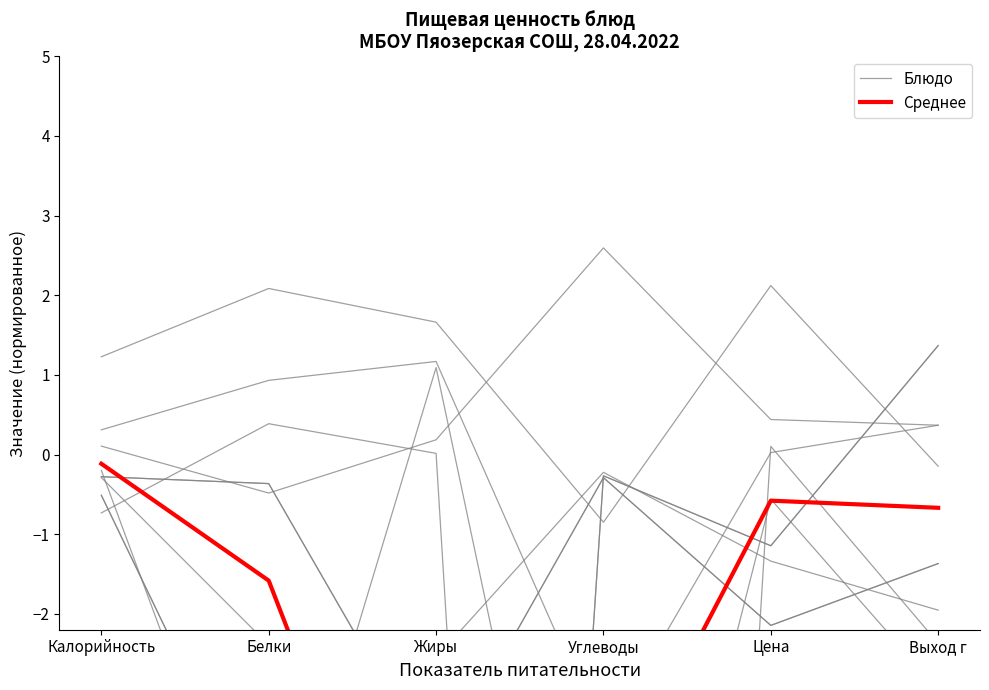

What is the difference between the maximum and minimum values in the Среднее series?

6.9